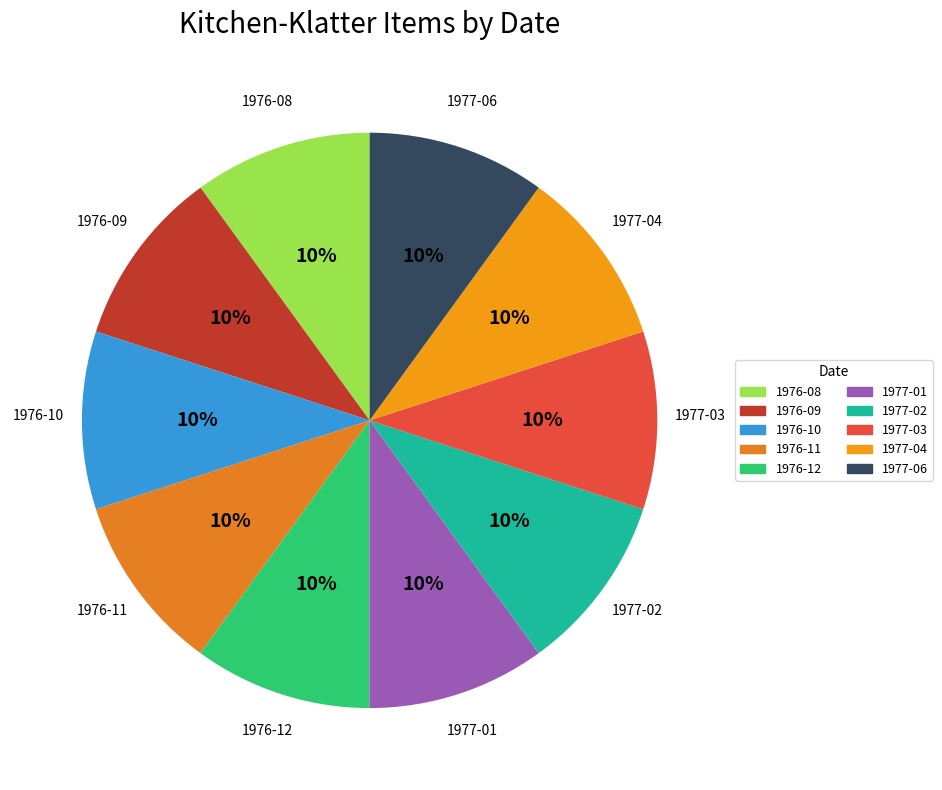

Is the sum of 1977-03 and 1976-11 greater than half?

No